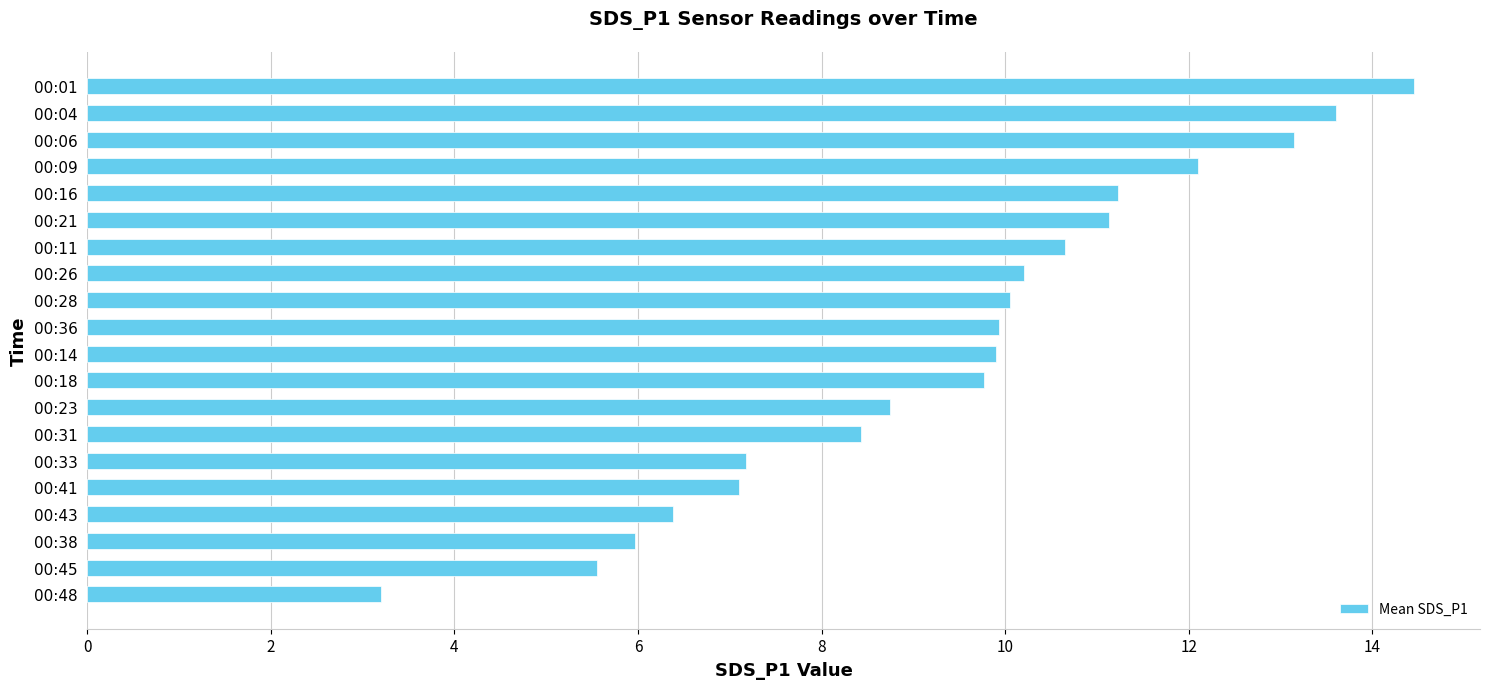

How many series are shown in this chart?

1